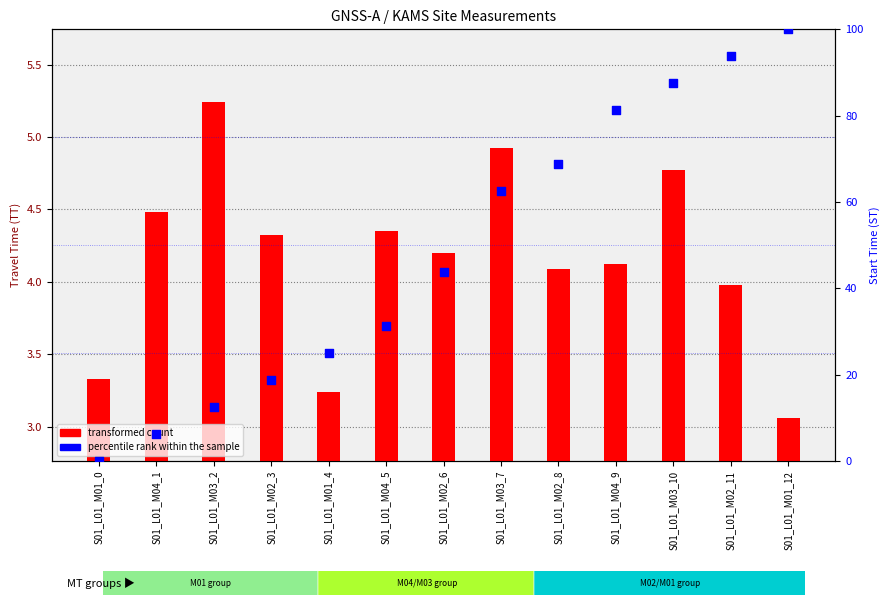

What are all the series names shown in the legend?

transformed count, percentile rank within the sample